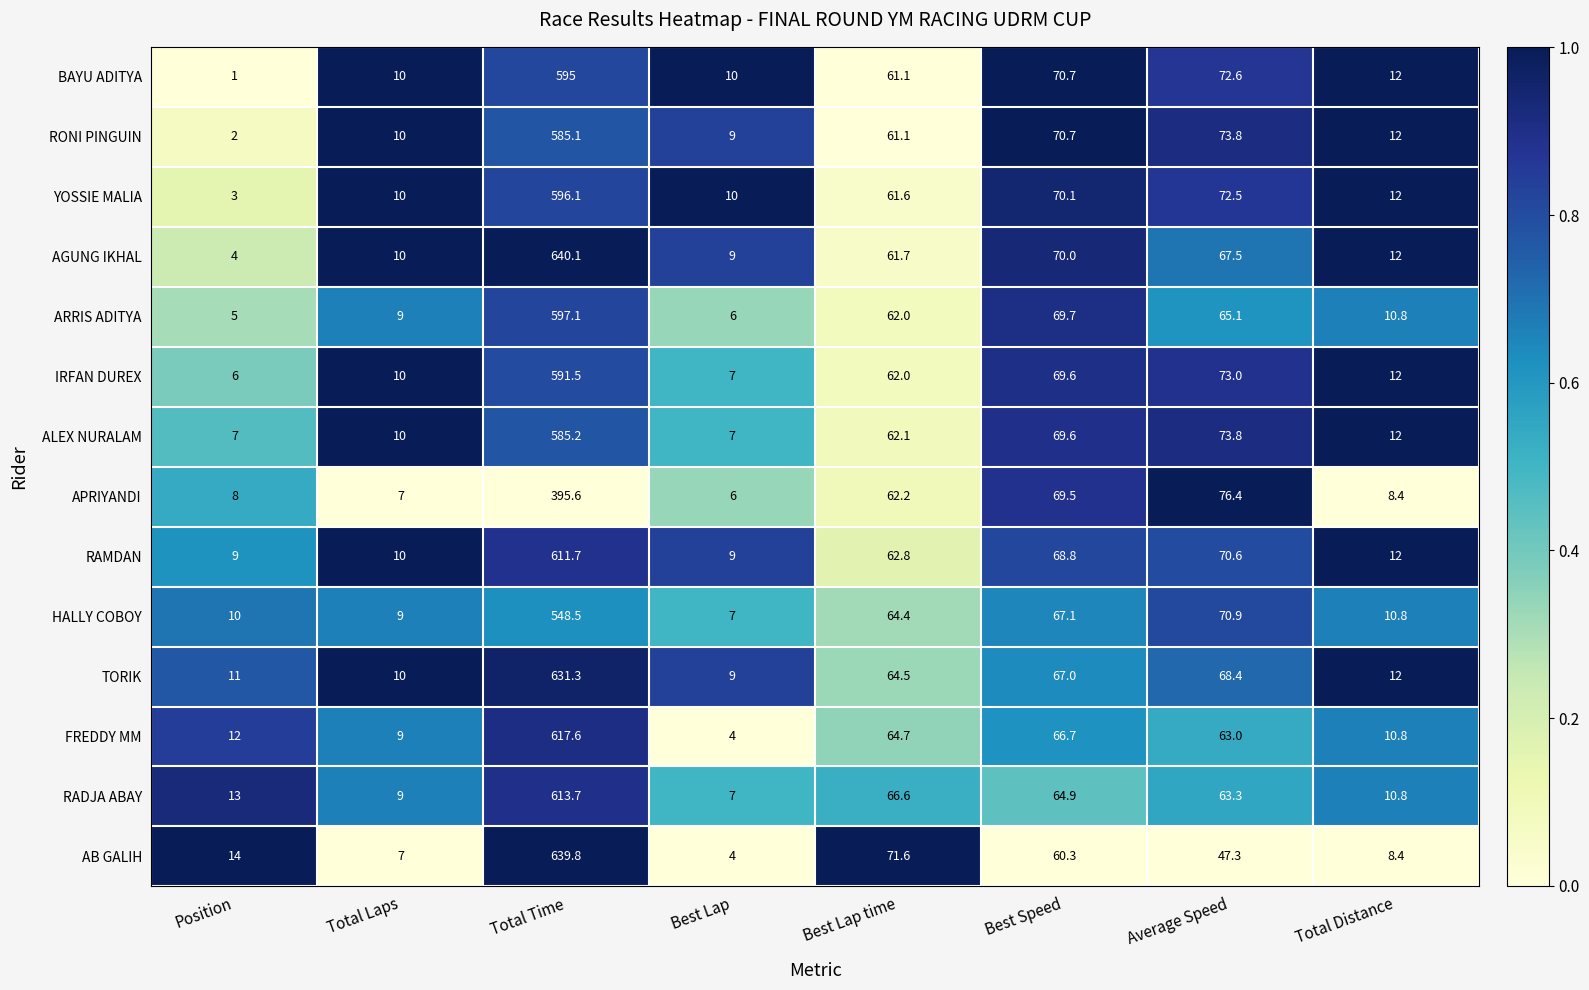

Which series has the largest total across all categories?

AGUNG IKHAL